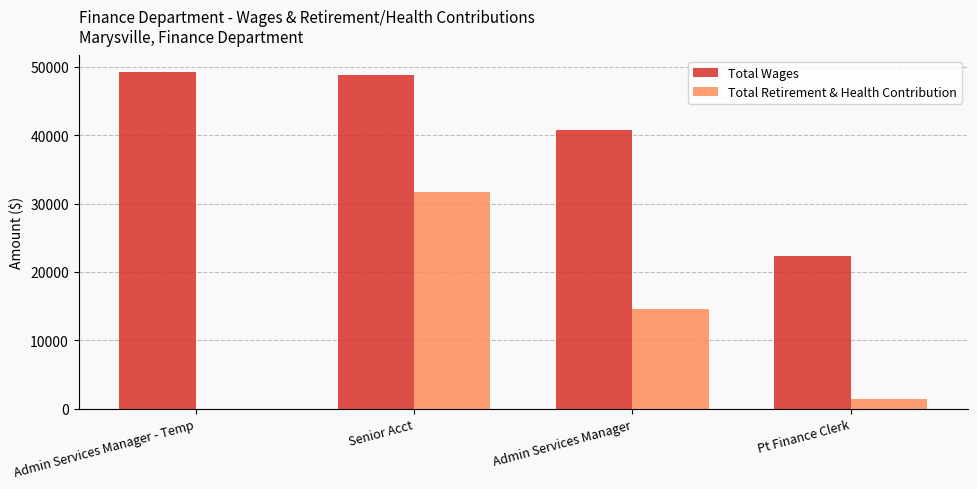

What is the sum of all Total Retirement & Health Contribution values?

47583